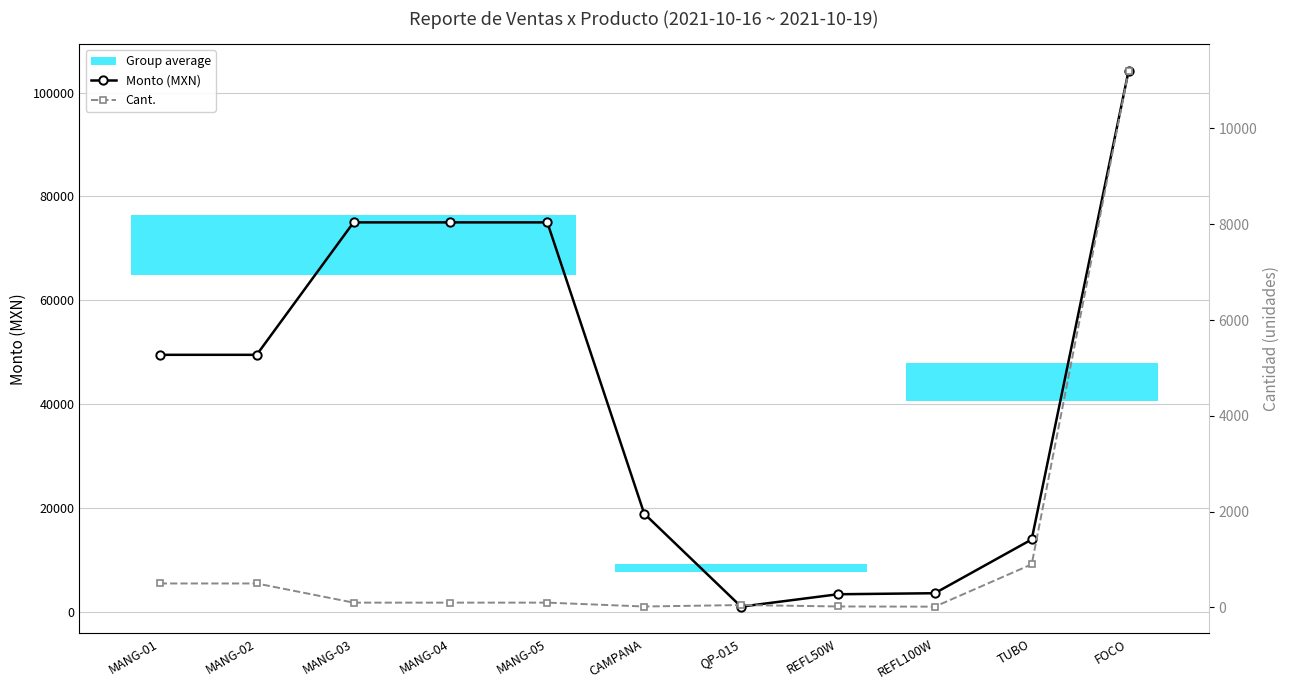

At which label is Cant. closest to 5608?

TUBO